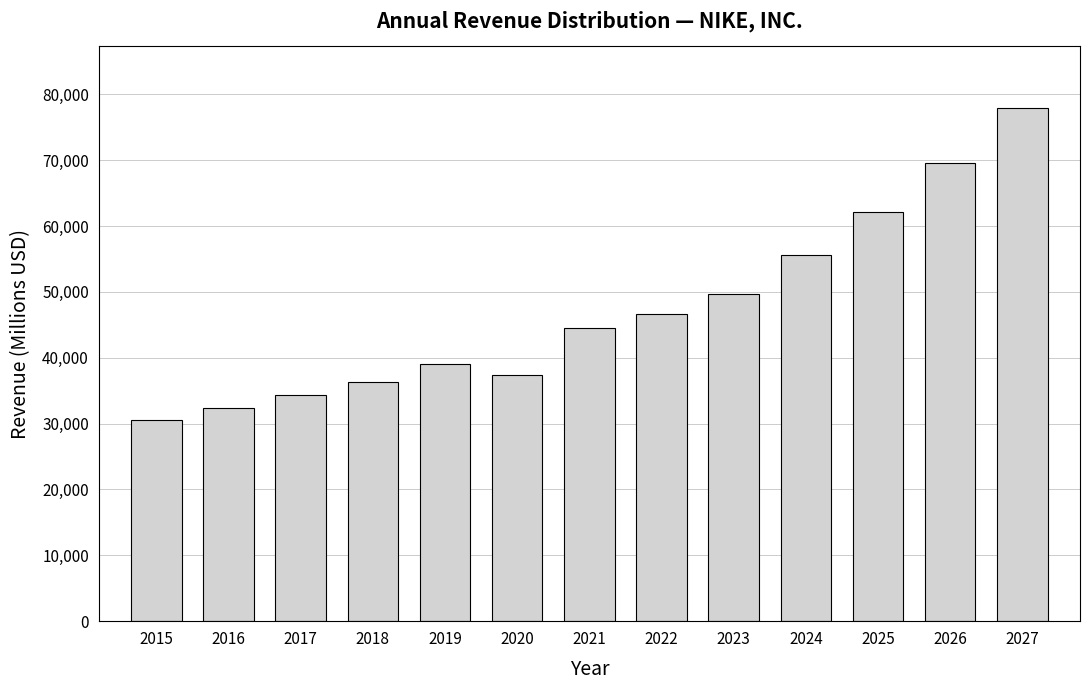

Reading left to right, transcribe all the data shown in this chart.

30601	32376	34350	36397	39117	37403	44538	46710	49627	55553	62187	69614	77929